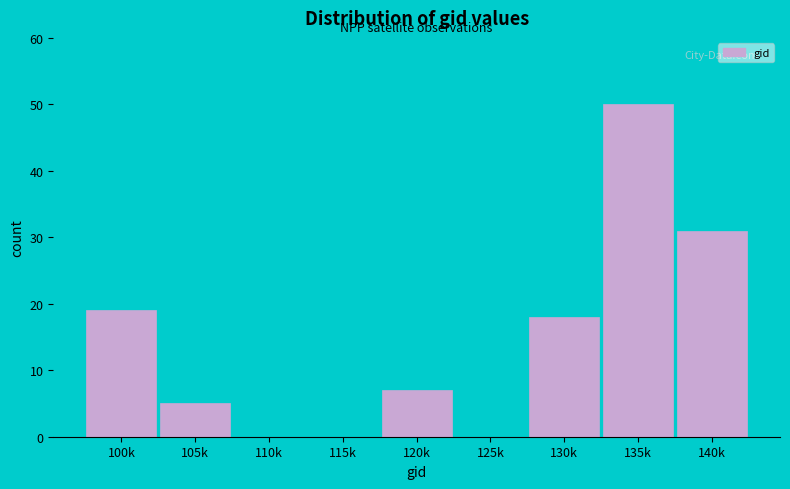

Reading left to right, extract all data points from this chart.

100k=19	105k=5	110k=0	115k=0	120k=7	125k=0	130k=18	135k=50	140k=31